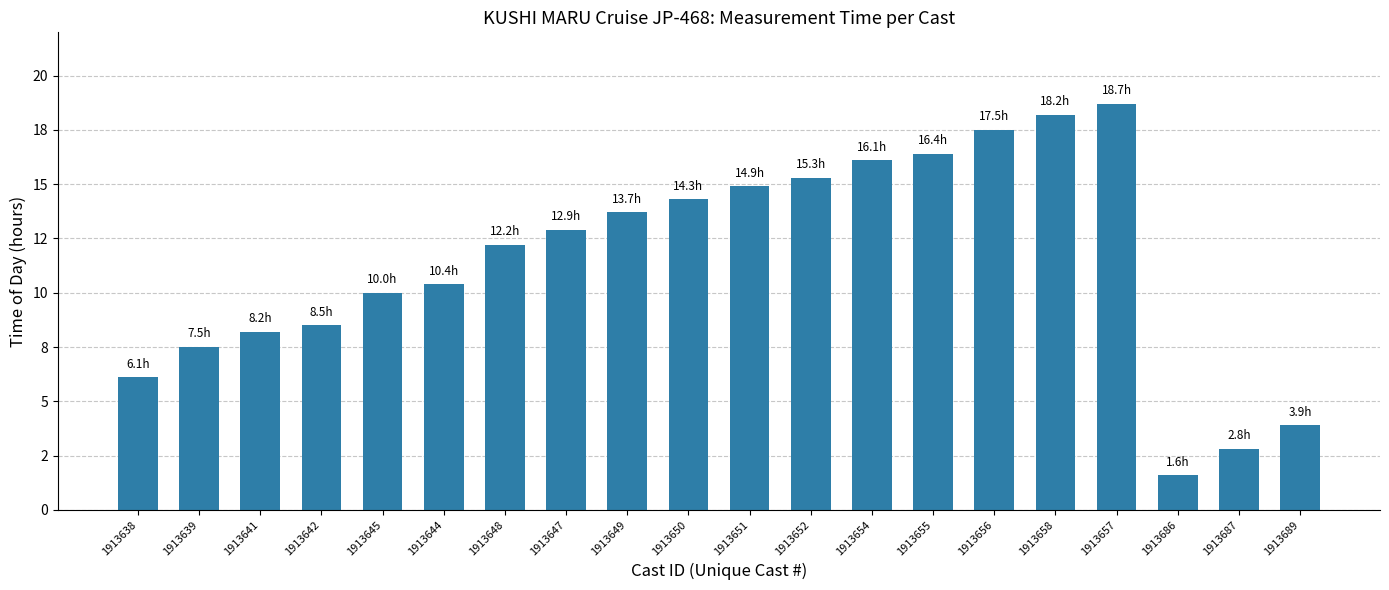

Reading left to right, list all the values displayed in this chart.

6.1	7.5	8.2	8.5	10.0	10.4	12.2	12.9	13.7	14.3	14.9	15.3	16.1	16.4	17.5	18.2	18.7	1.6	2.8	3.9